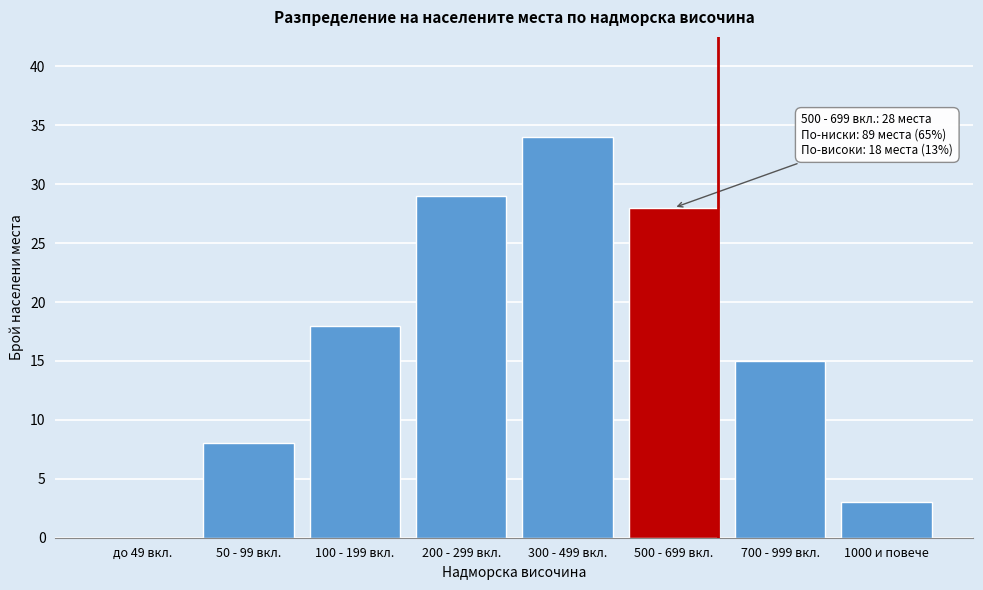

Reading left to right, list all the values displayed in this chart.

до 49 вкл.=0	50 - 99 вкл.=8	100 - 199 вкл.=18	200 - 299 вкл.=29	300 - 499 вкл.=34	500 - 699 вкл.=28	700 - 999 вкл.=15	1000 и повече=3